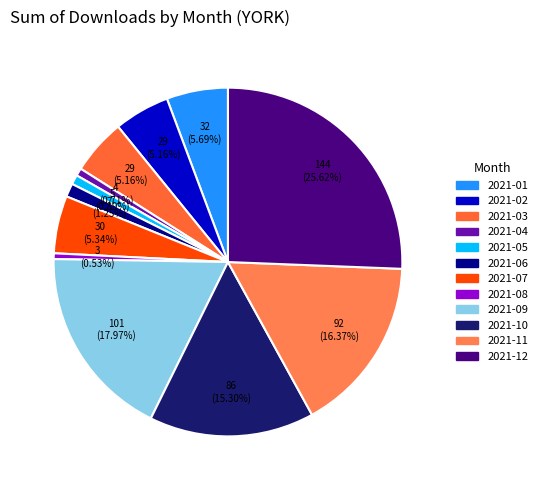

To the nearest percent, what is the average slice percentage?

8%